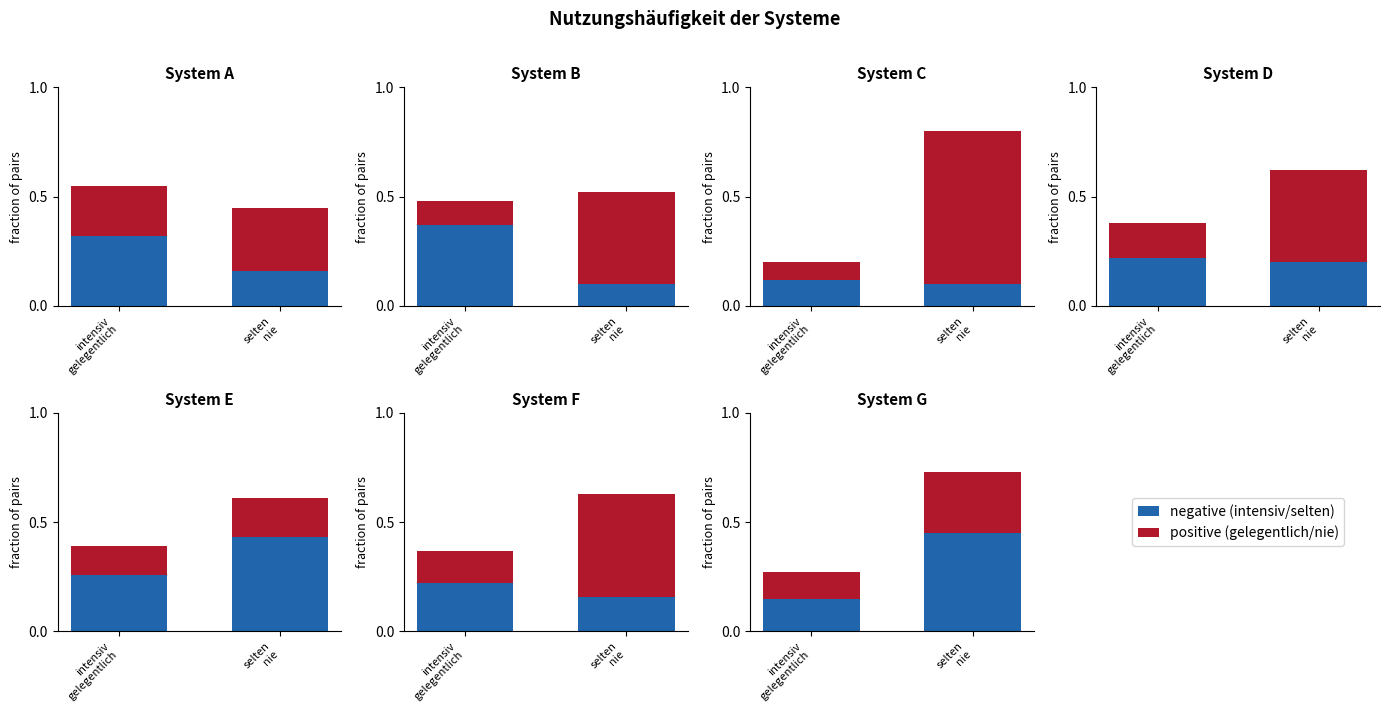

Where is selten nearest to the value 0?

B